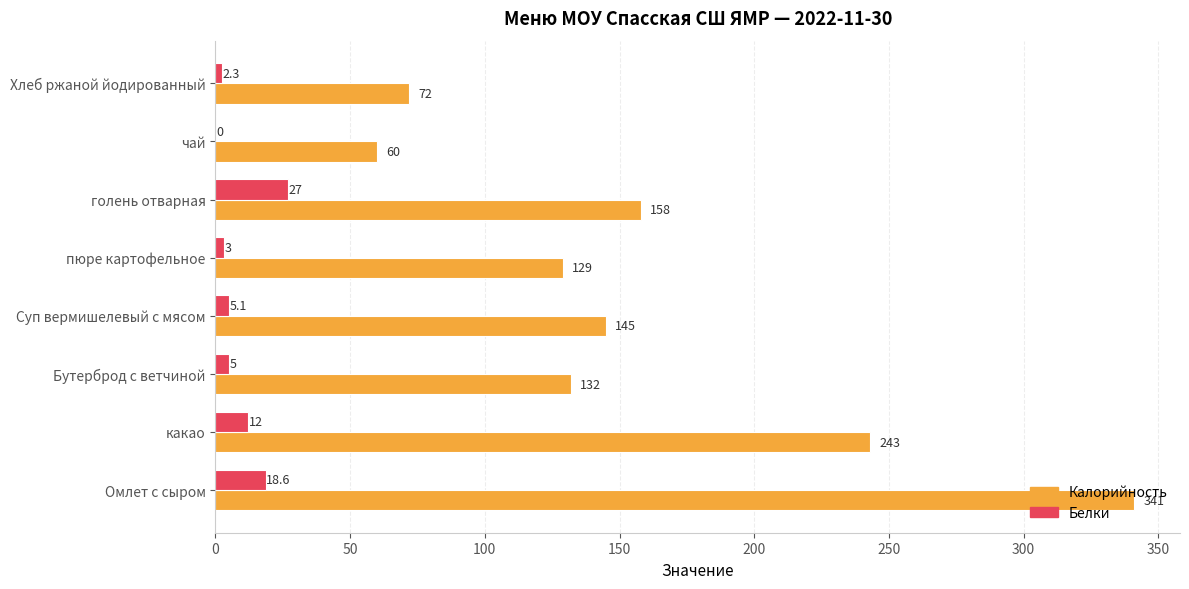

Which series changed the most between чай and Хлеб ржаной йодированный?

Калорийность